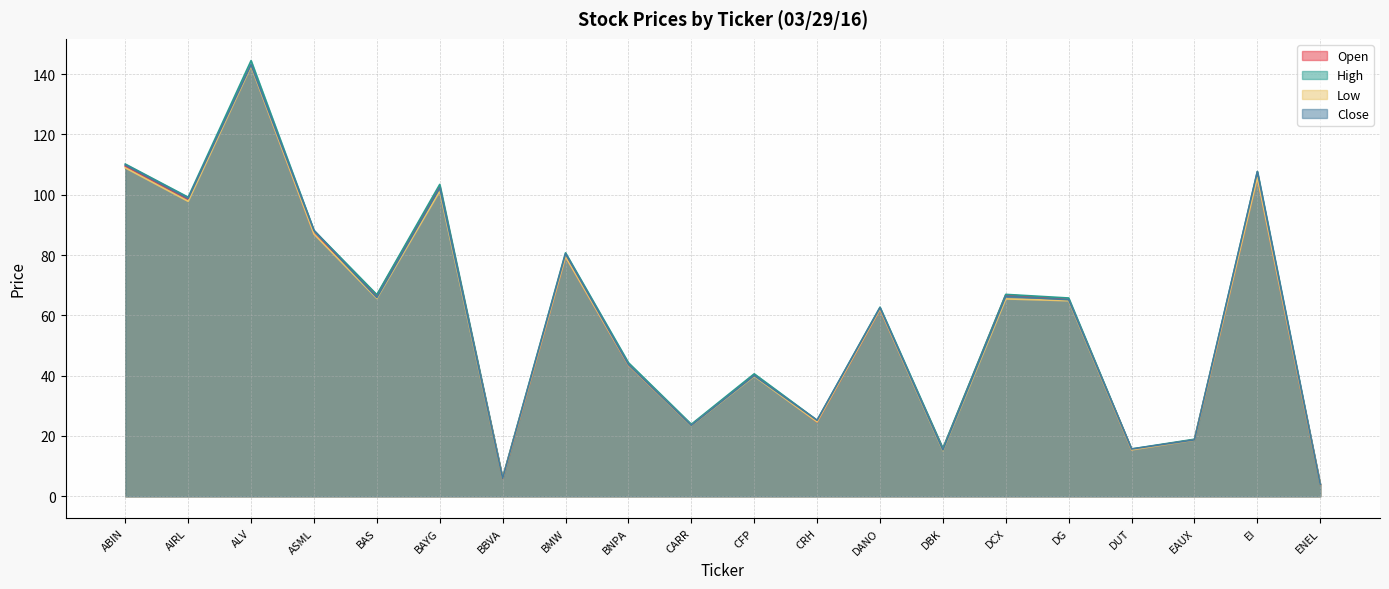

How many lines are shown in the chart?

4